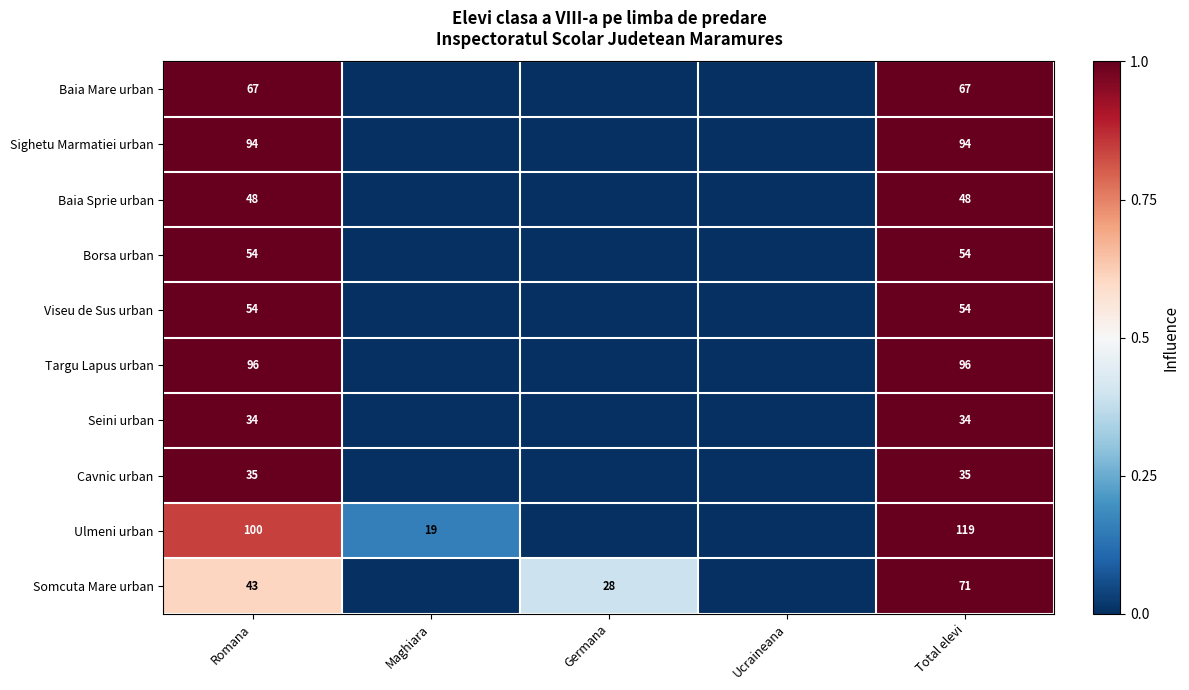

Between Maghiara and Germana, which is larger?

Maghiara